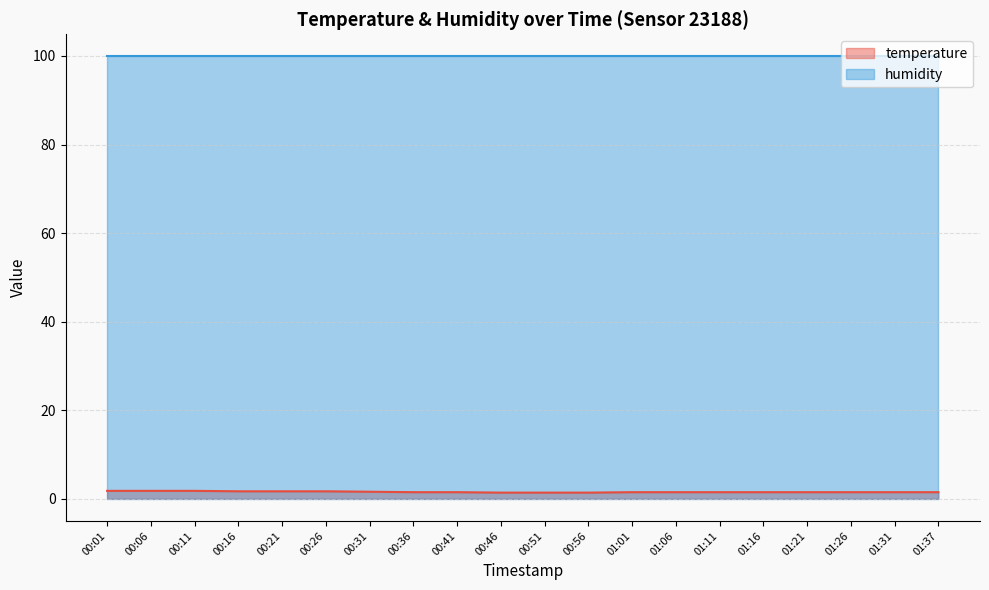

Rank the categories by value from highest to lowest.

00:01, 00:06, 00:11, 00:16, 00:21, 00:26, 00:31, 00:36, 00:41, 01:01, 01:06, 01:11, 01:16, 01:21, 01:26, 01:31, 01:37, 00:46, 00:51, 00:56